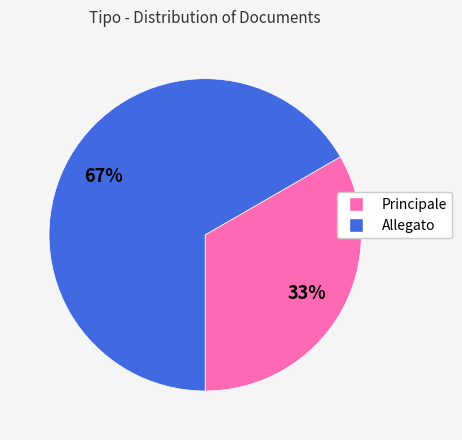

What is the largest slice in the pie chart?

Allegato